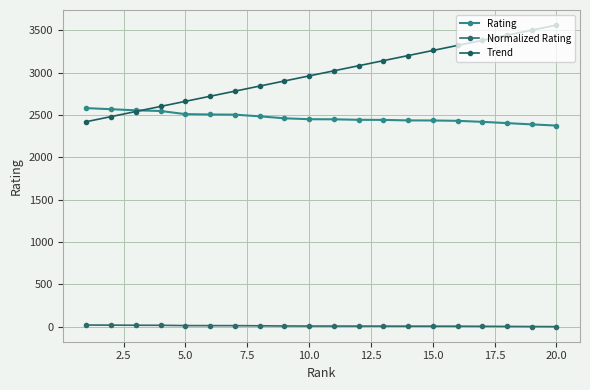

How many series are shown in this chart?

3